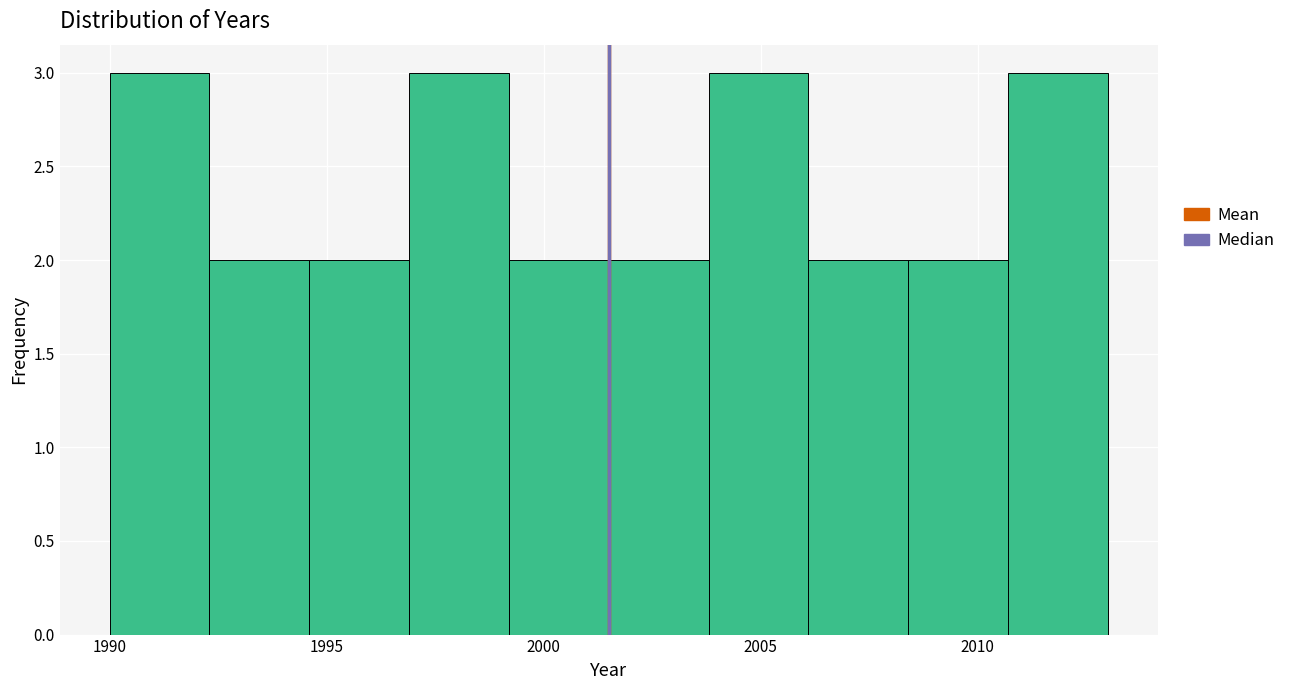

Reading left to right, transcribe this chart: for each bar, give the range it covers on the x-axis and its height. Neither the bar edges nor the heights are printed on the chart, so give them approximately, as read against the axes.

1990.0 to 1992.3: 3
1992.3 to 1994.6: 2
1994.6 to 1996.9: 2
1996.9 to 1999.2: 3
1999.2 to 2001.5: 2
2001.5 to 2003.8: 2
2003.8 to 2006.1: 3
2006.1 to 2008.4: 2
2008.4 to 2010.7: 2
2010.7 to 2013.0: 3